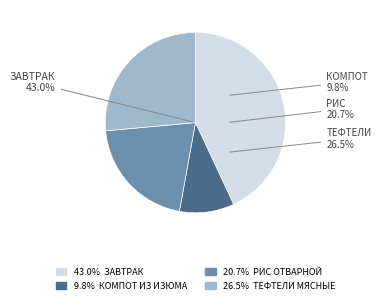

Does any single category account for the majority?

No